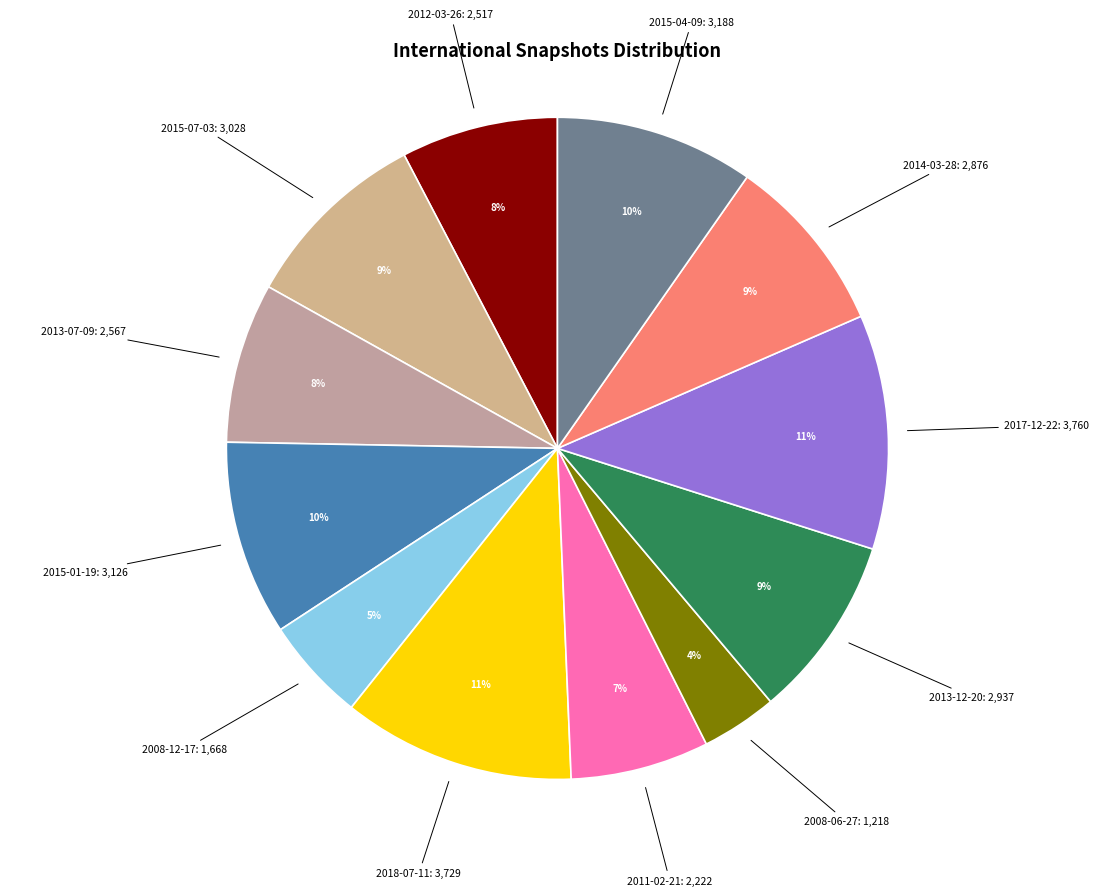

How many slices are in this pie chart?

12